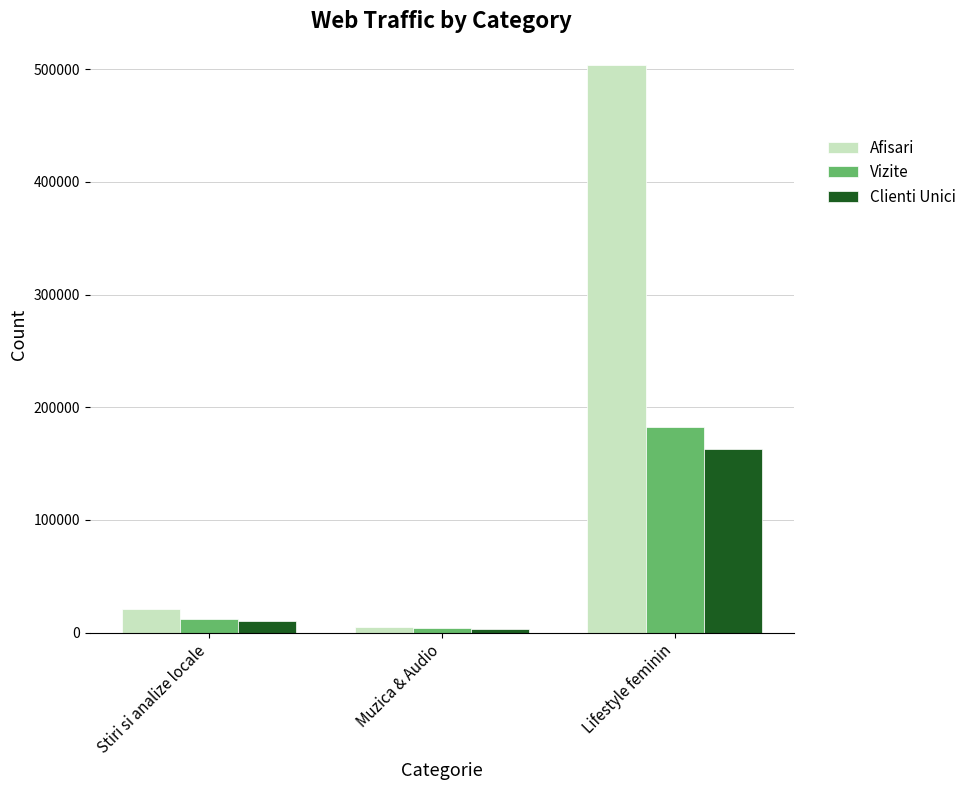

What is the difference between the maximum and minimum values in the Afisari series?

498791